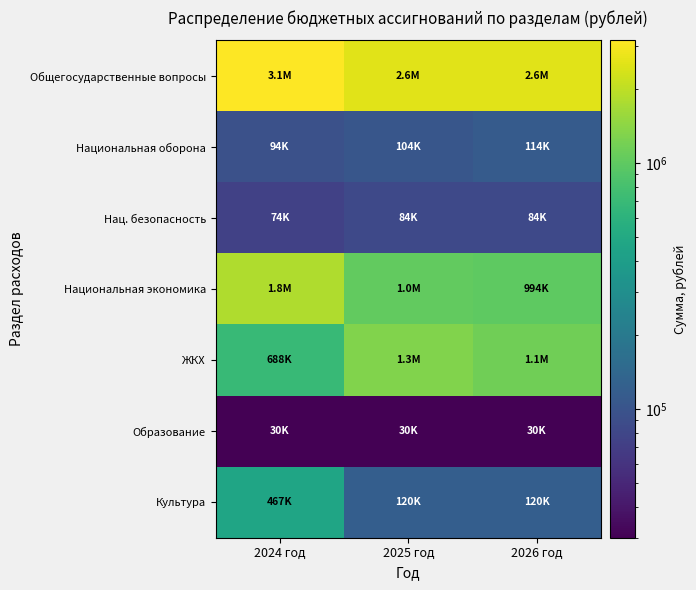

What is the spread (max minus min) of values at 2024 год?

3118510.5